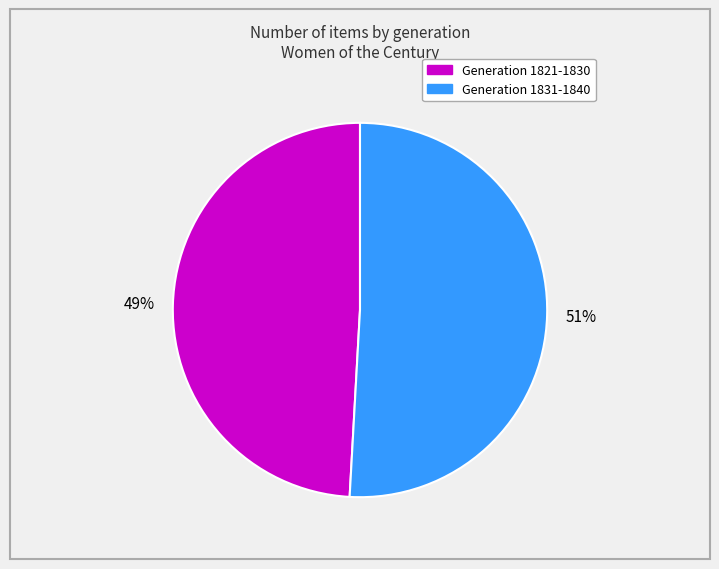

Is it true that Generation 1831-1840 is 59% of the pie?

False